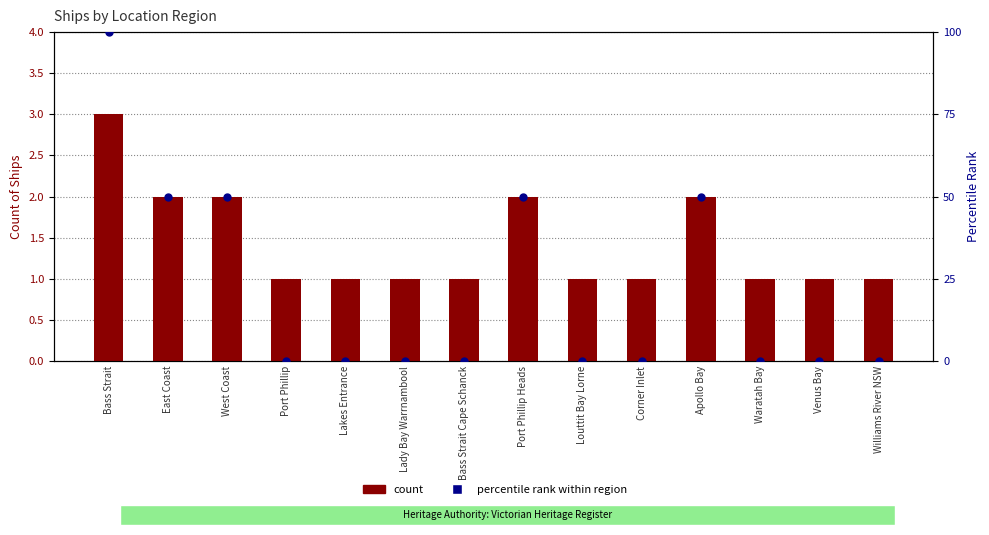

What are all the series names shown in the legend?

count, percentile rank within region